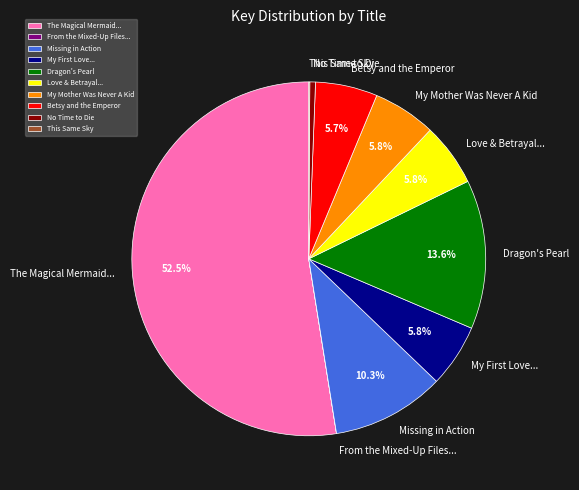

Is it true that Betsy and the Emperor is 6% of the pie?

True